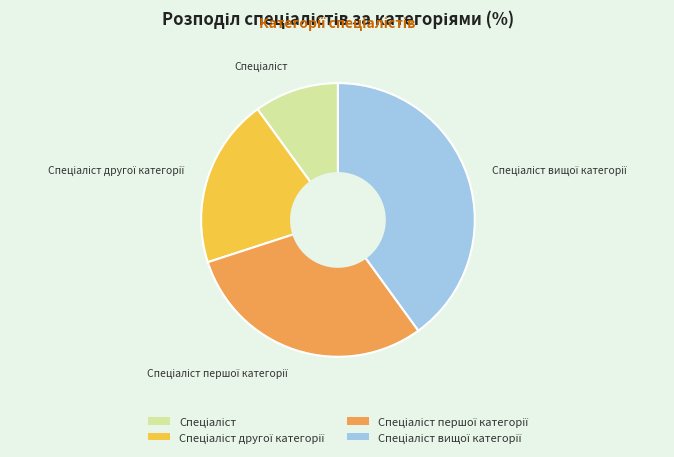

Is there any slice that represents more than half of the pie?

No